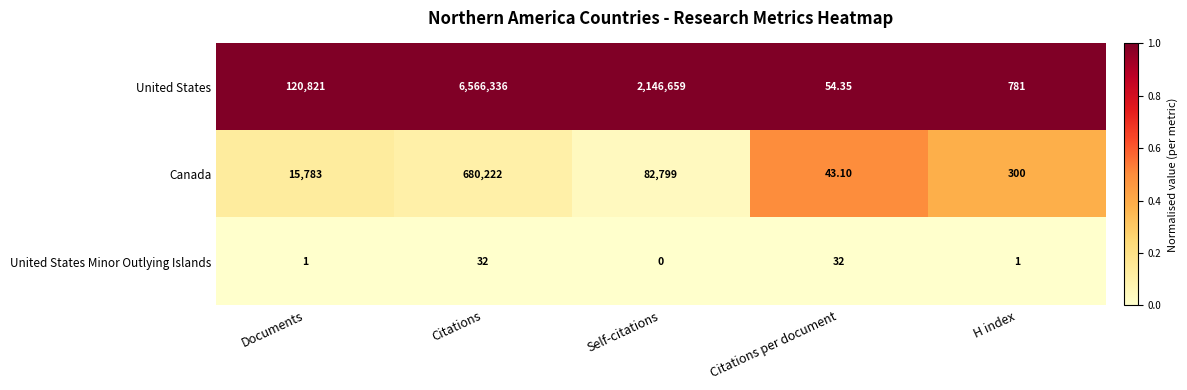

At which category is the sum across all series the highest?

Citations